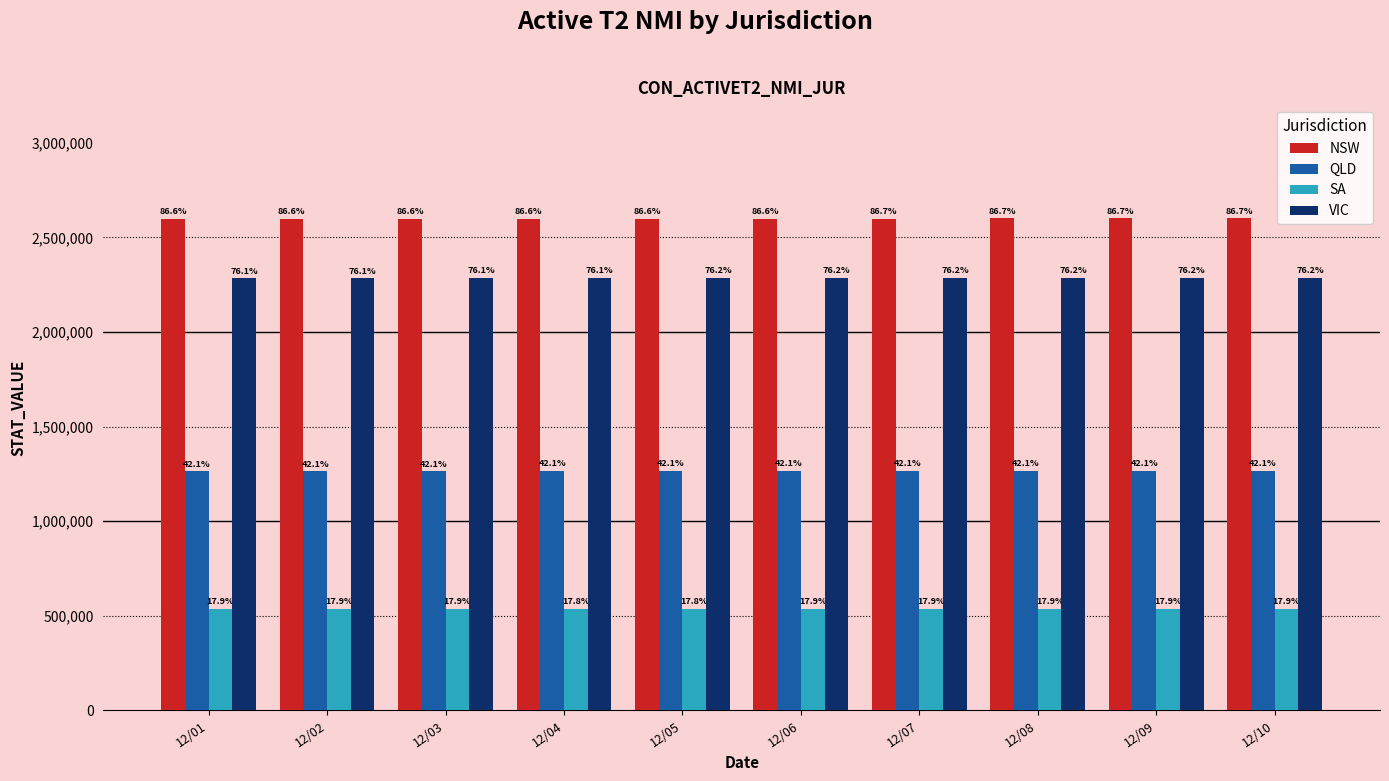

What is the spread (max minus min) of values at 12/02?

2062261